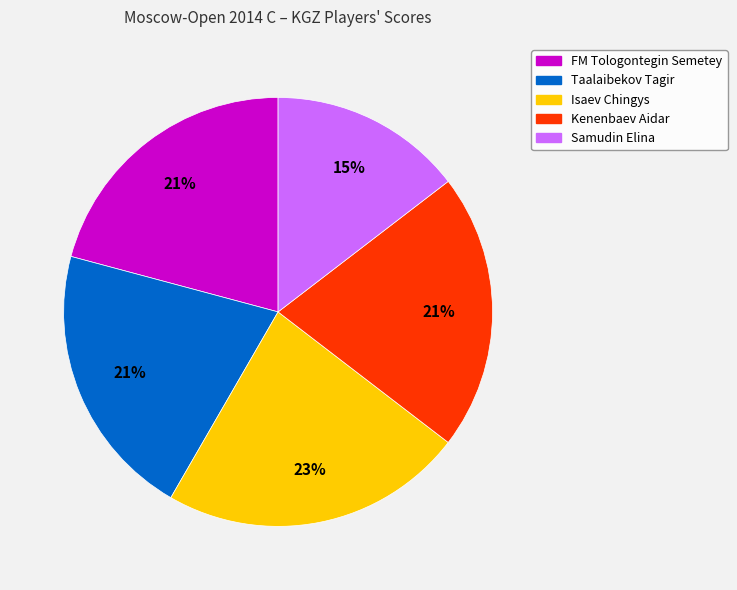

To the nearest percent, what is the average slice percentage?

20%